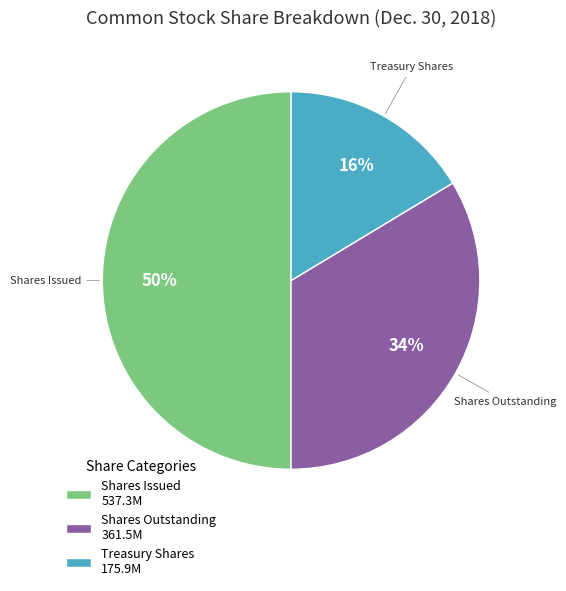

Approximately how many times larger is the value at Treasury Shares 175.9M compared to Shares Outstanding 361.5M?

0.5